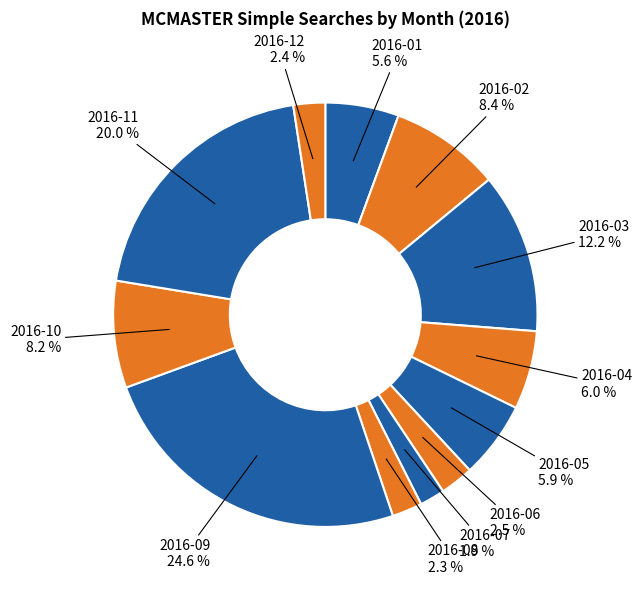

True or false: 2016-02 accounts for 8% of the total.

True